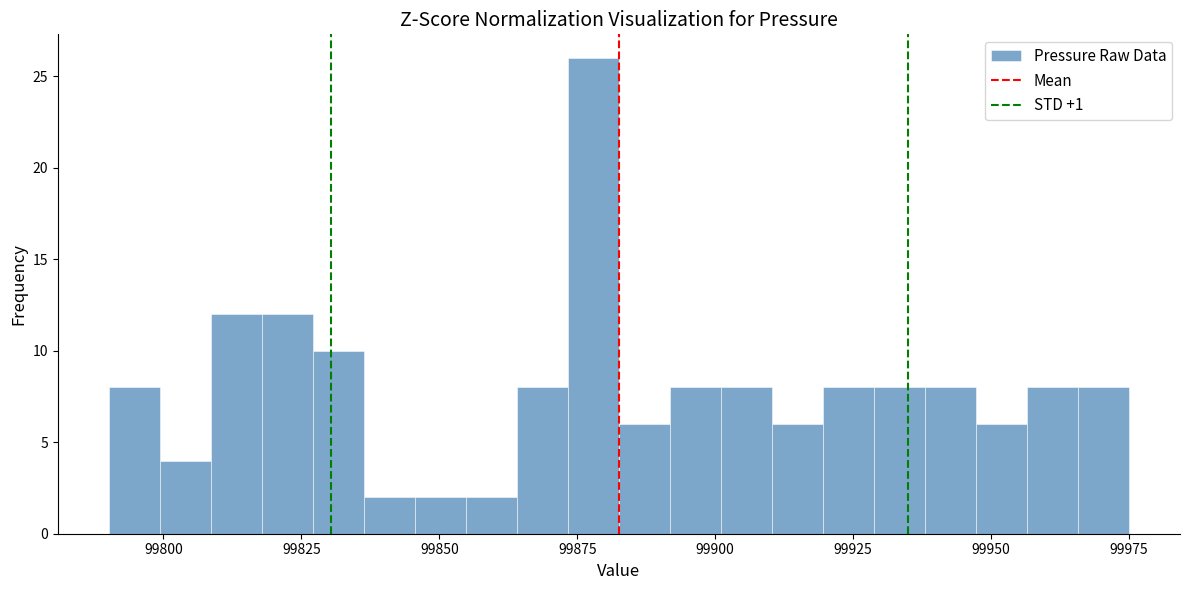

Read against the x-axis, roughly where is the centre of the tallest bar?

99880